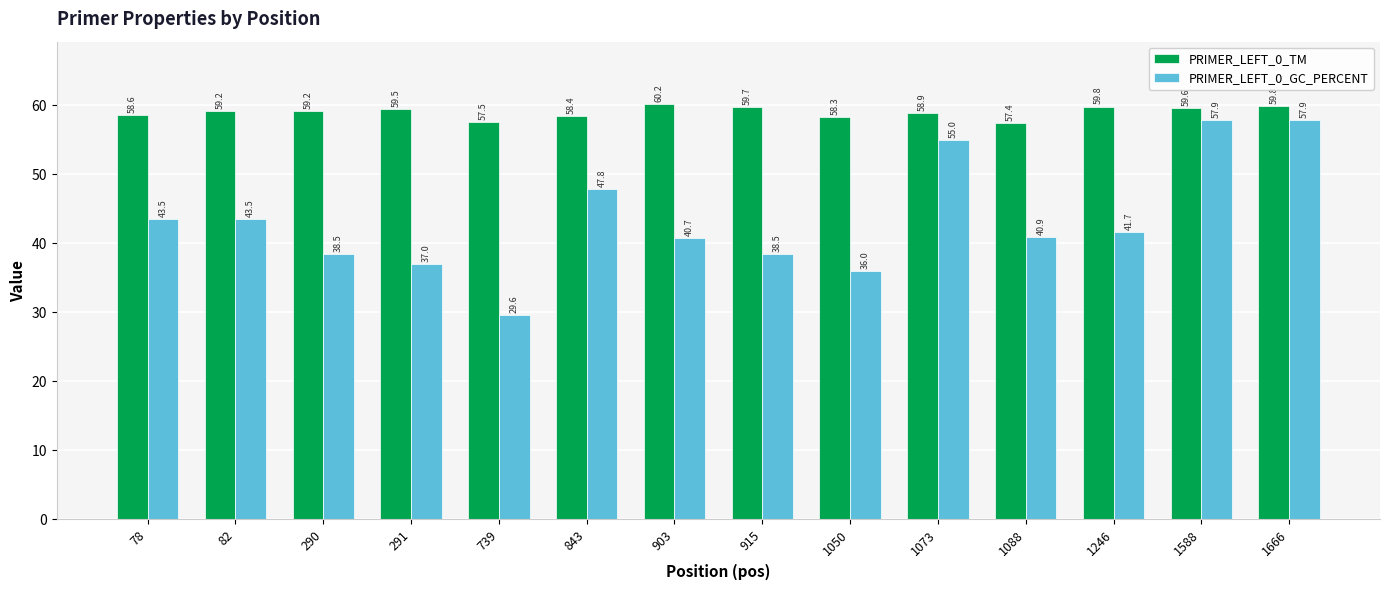

Reading left to right, what are all the values shown in this chart?

PRIMER_LEFT_0_TM: 58.6	59.2	59.2	59.5	57.5	58.4	60.2	59.7	58.3	58.9	57.4	59.8	59.6	59.8
PRIMER_LEFT_0_GC_PERCENT: 43.5	43.5	38.5	37.0	29.6	47.8	40.7	38.5	36.0	55.0	40.9	41.7	57.9	57.9